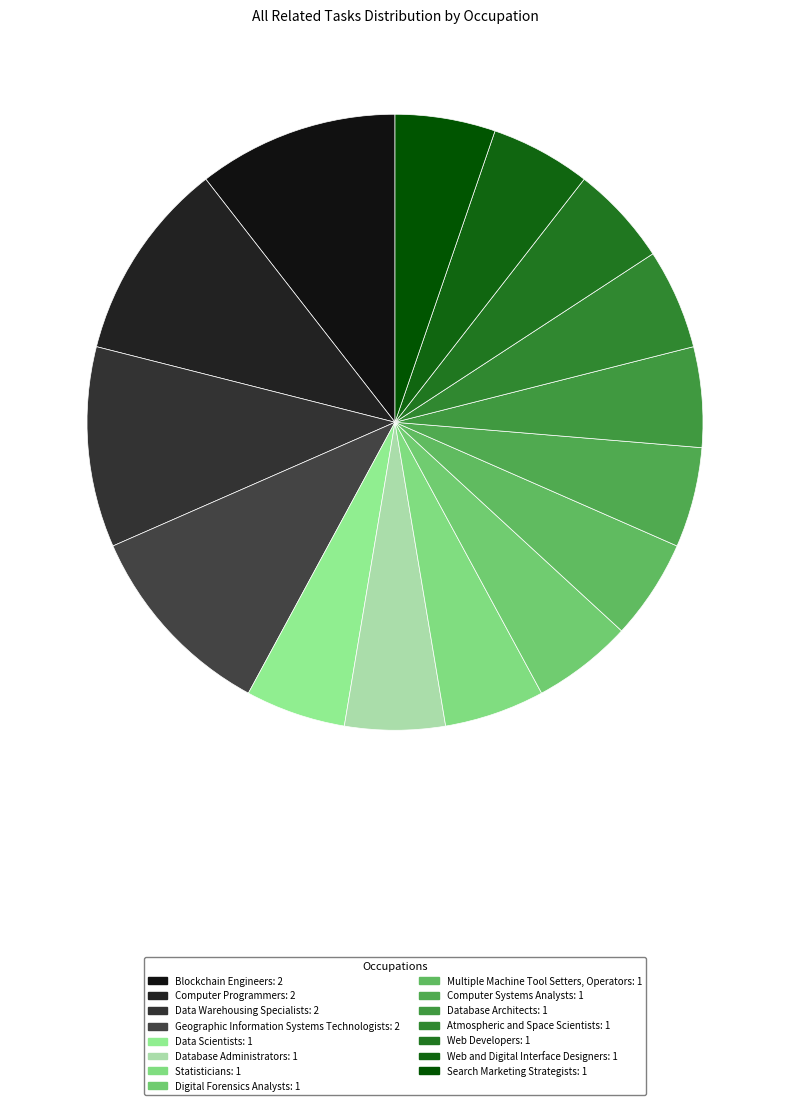

Count the number of slices in the pie.

15